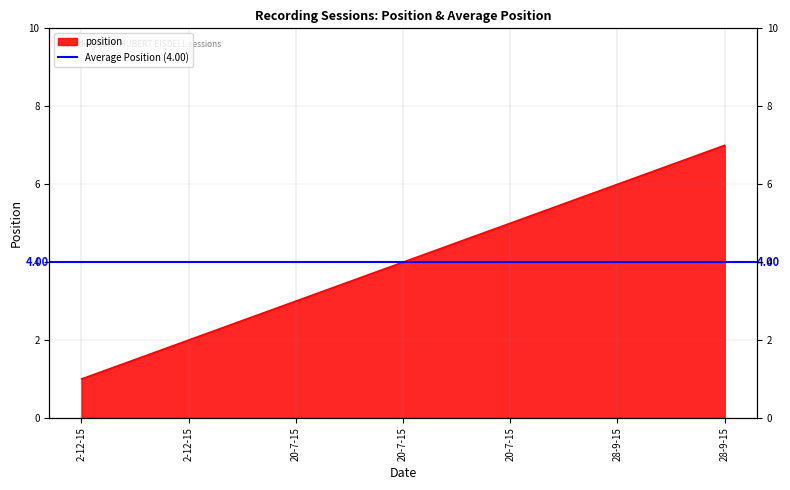

Rank the categories by value from lowest to highest.

2-12-15, 2-12-15, 20-7-15, 20-7-15, 20-7-15, 28-9-15, 28-9-15